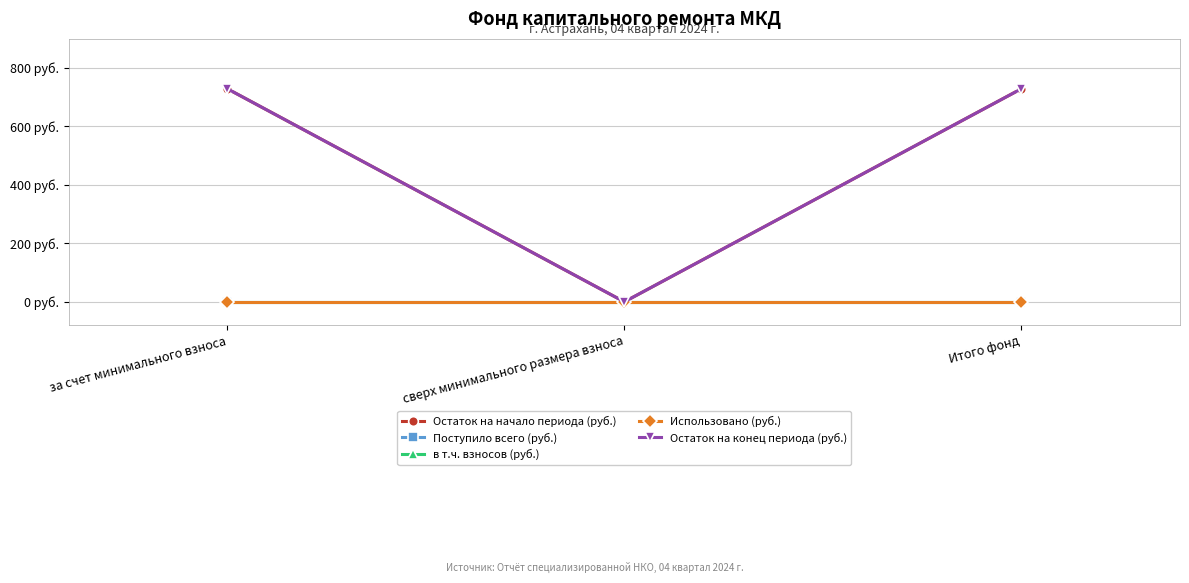

At which category is the sum across all series the highest?

за счет минимального взноса